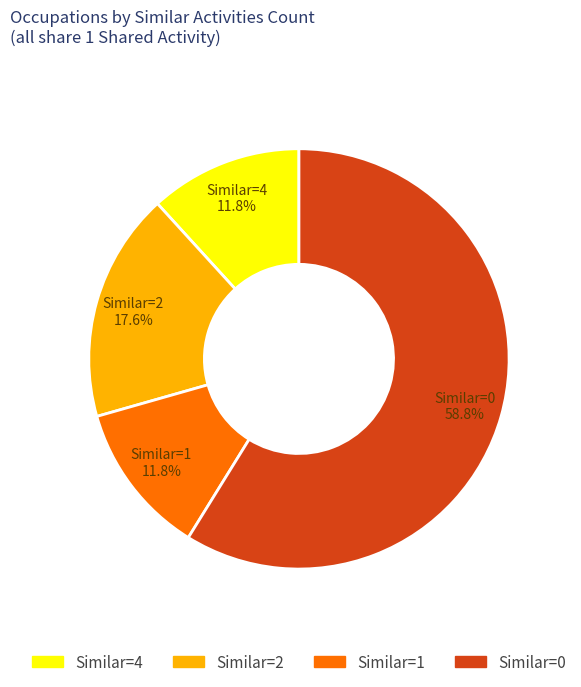

Which category has the biggest portion of the pie?

Similar=0